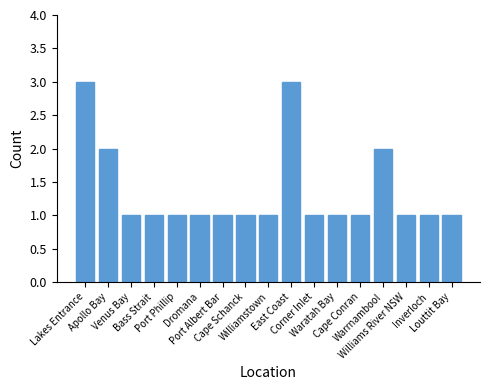

Does the chart contain stacked bars?

No